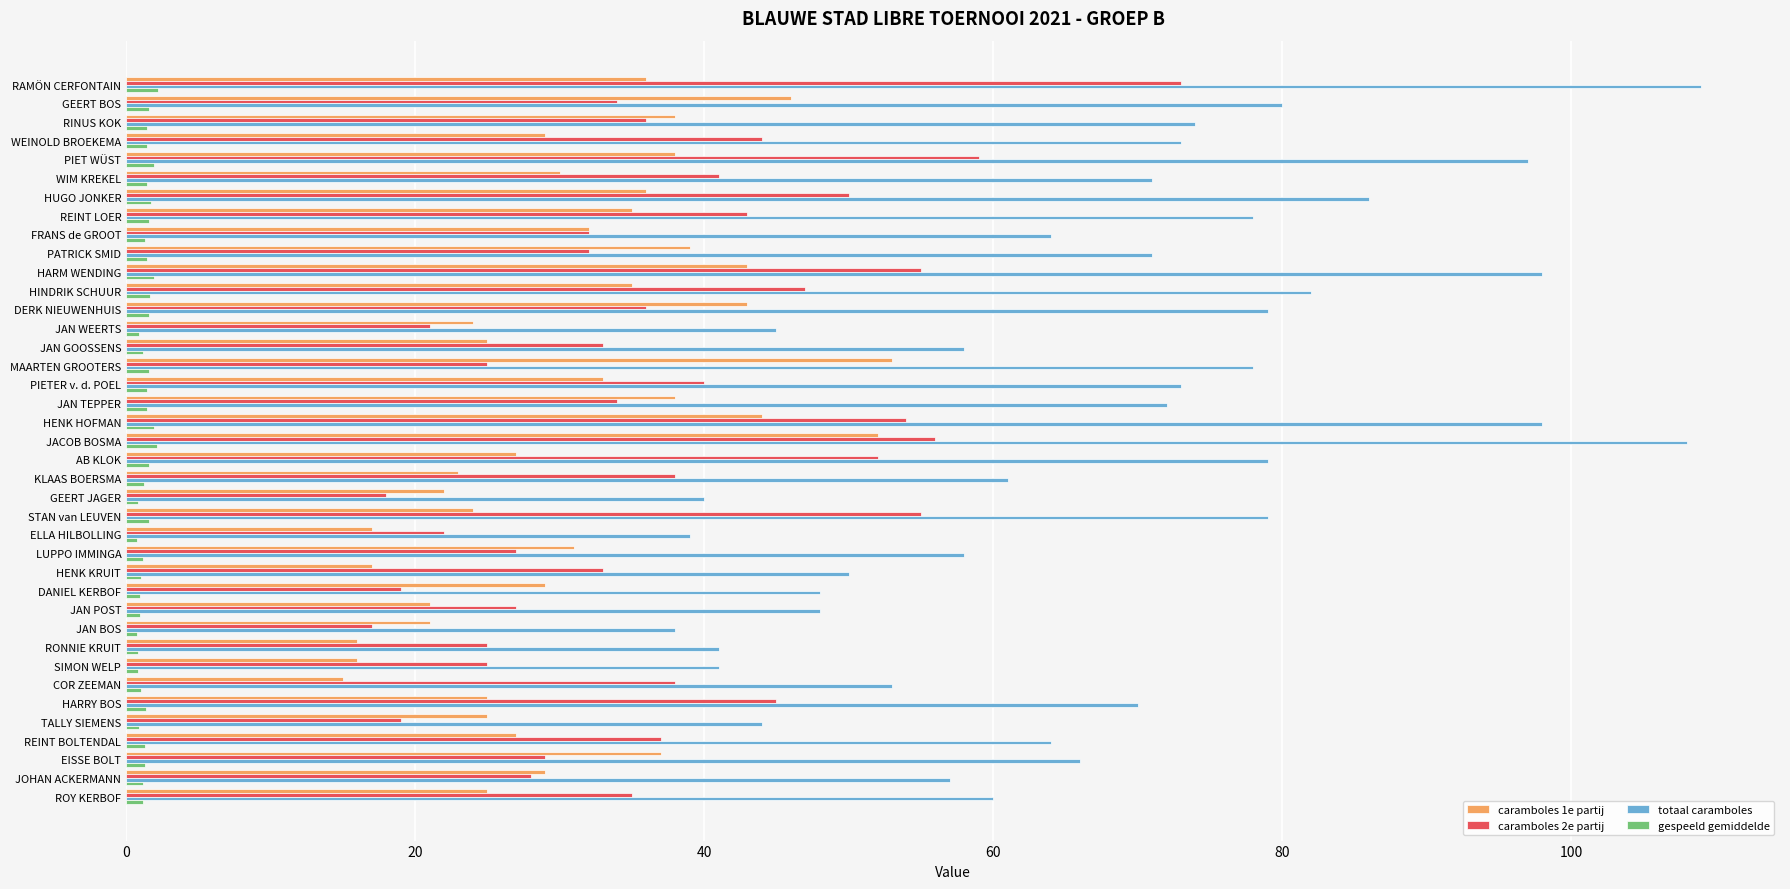

What is the difference between the maximum and minimum values in the caramboles 1e partij series?

38.0